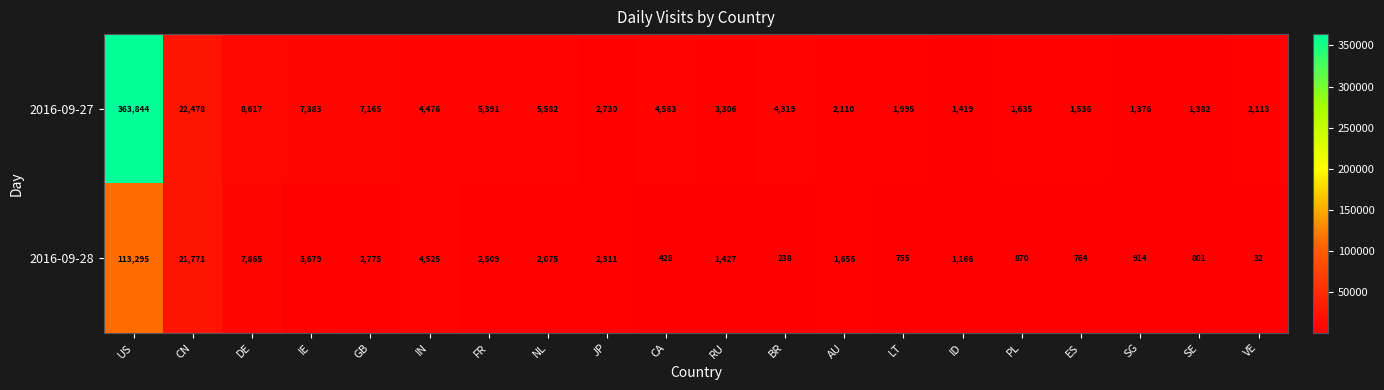

What is the maximum value shown in the chart?

363844